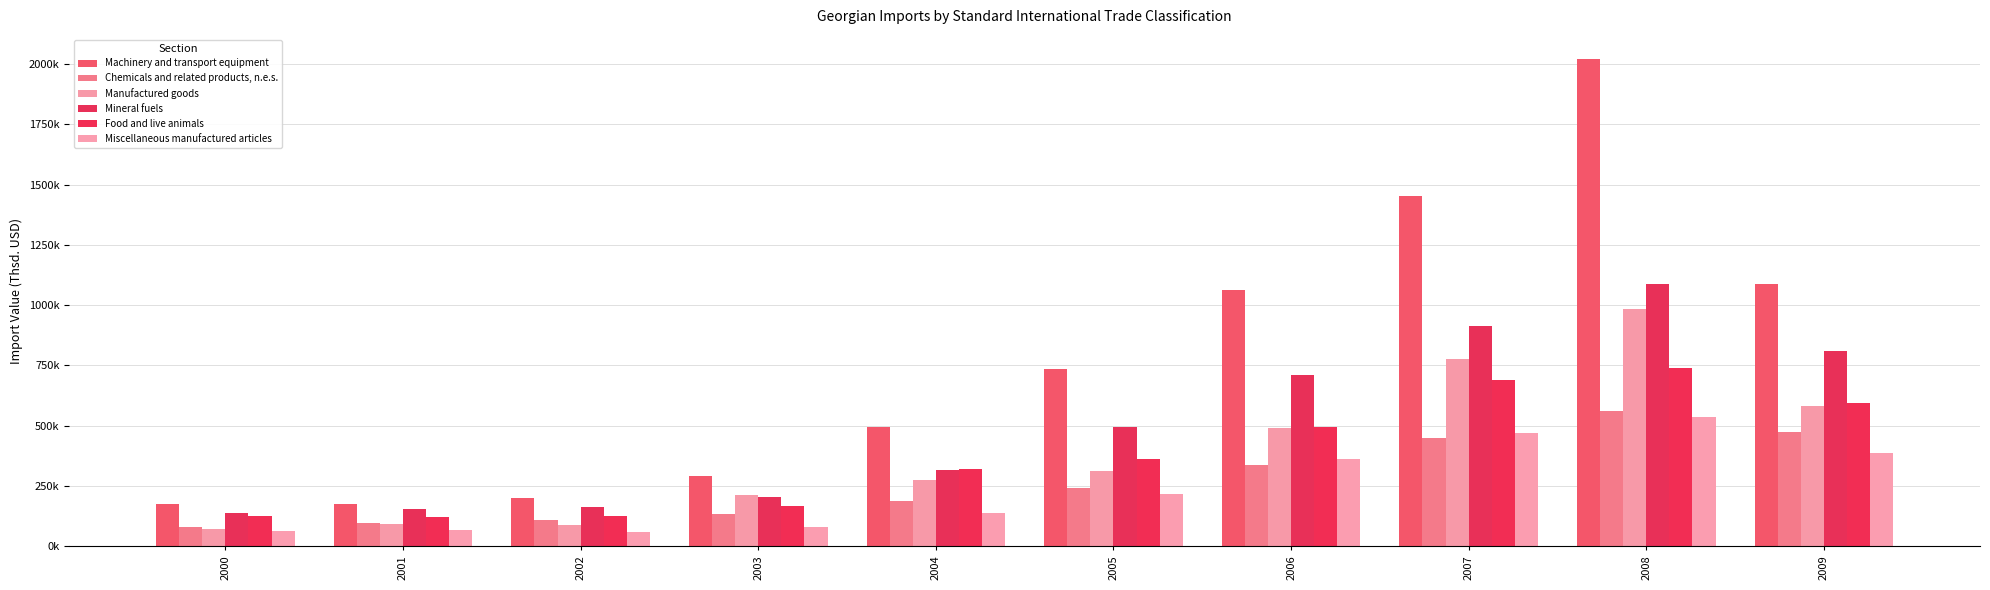

Reading left to right, list all the values displayed in this chart.

Machinery and transport equipment: 176708.4	177111.0	201317.0	289898.1	493619.8	733207.2	1061493.4	1451707.8	2019613.1	1088091.1
Chemicals and related products, n.e.s.: 80838.8	94253.7	107768.7	134159.0	185730.2	242162.0	334790.7	449814.3	558763.6	473706.9
Manufactured goods: 72636.9	91941.1	86686.8	212620.1	276293.0	311572.1	491105.4	775076.7	984508.7	581285.5
Mineral fuels: 138867.9	155476.6	164247.5	203544.0	316811.1	493184.8	711093.4	913334.3	1088220.0	808576.0
Food and live animals: 126095.2	120629.1	124430.4	166139.3	318510.3	361546.0	494312.4	687719.1	738594.0	592644.5
Miscellaneous manufactured articles: 62868.0	67966.4	57416.5	78201.4	137064.6	215892.5	361083.0	471292.8	535639.2	387306.8